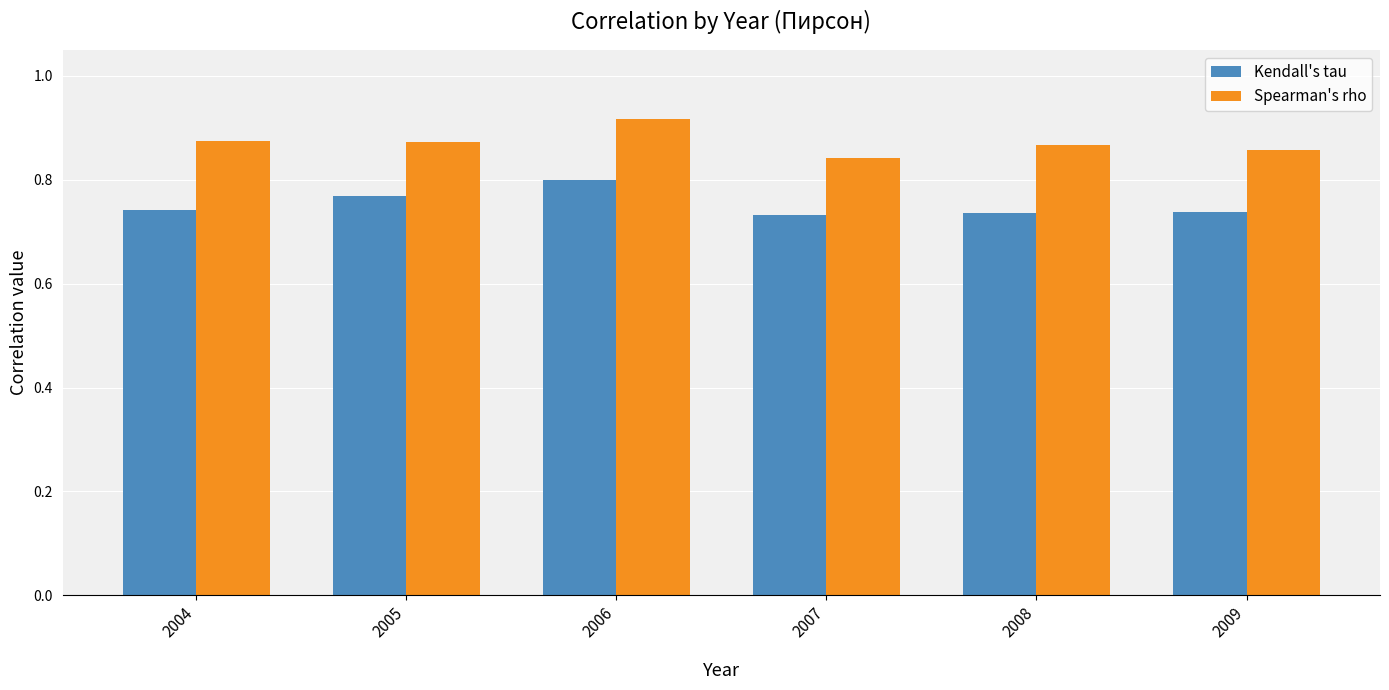

Rank the series at 2007 from lowest to highest value.

Kendall's tau, Spearman's rho